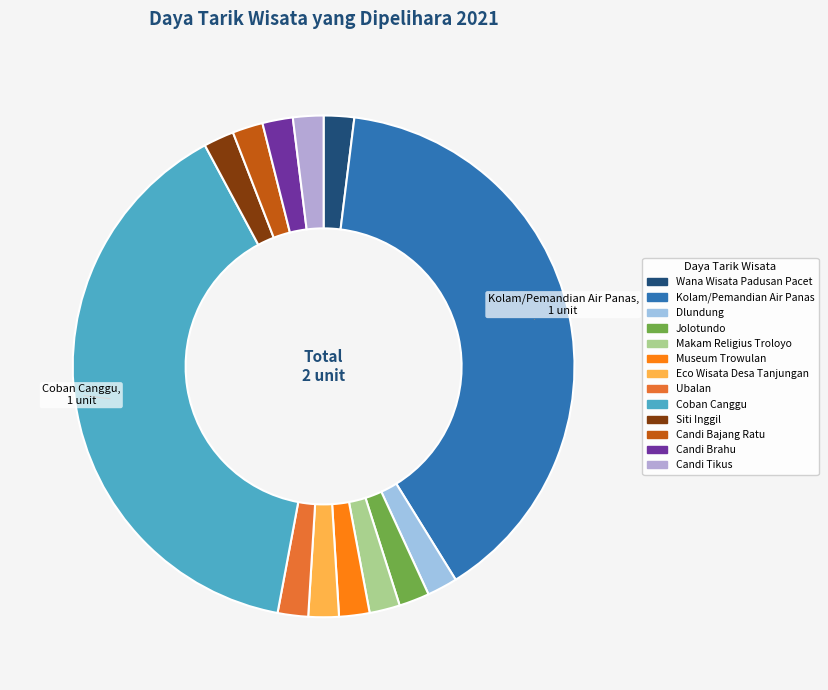

To the nearest percent, what is the difference between the largest and smallest slice percentages?

50%